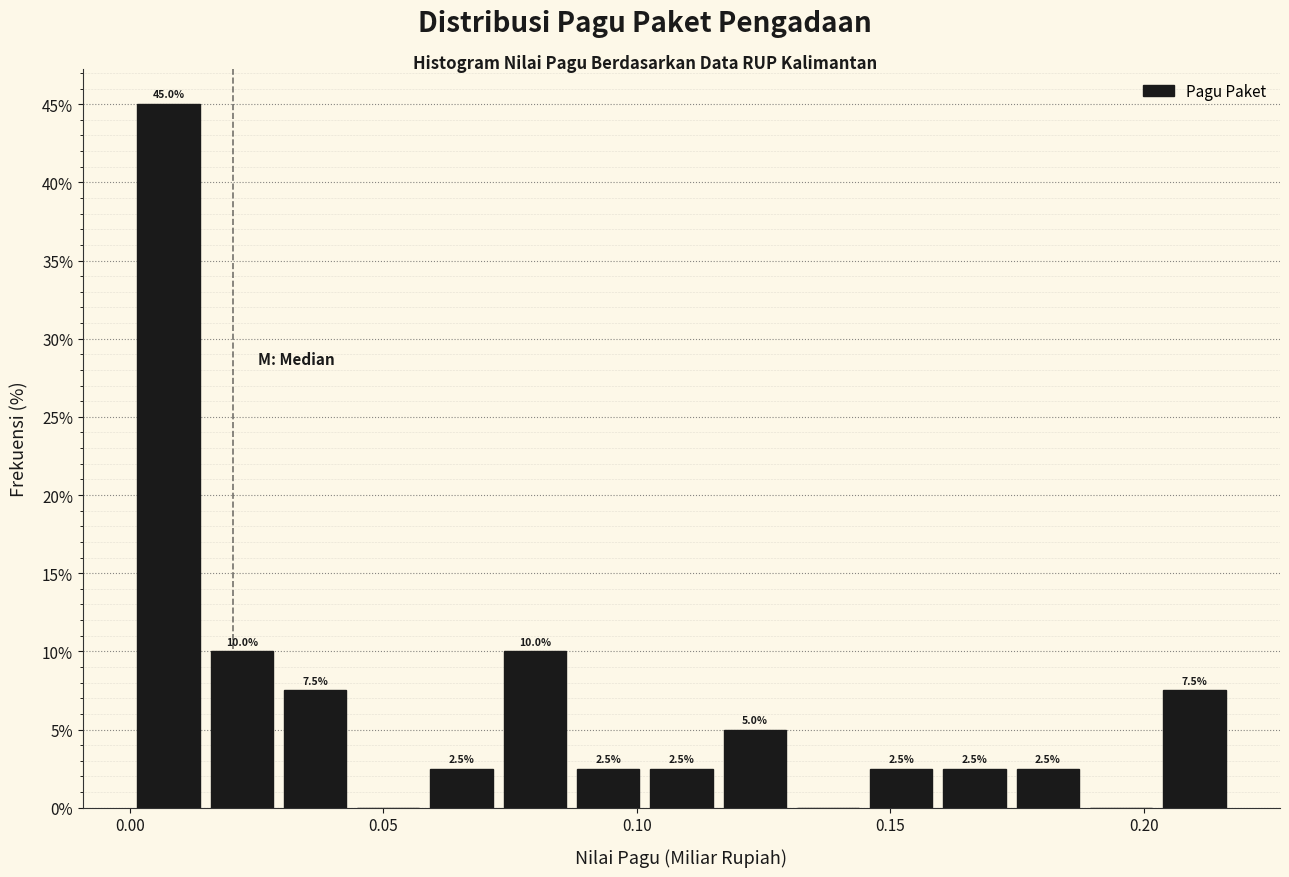

Around what value on the x-axis is the tallest bar? Give the approximate position of its centre, as read against the axis.

0.010